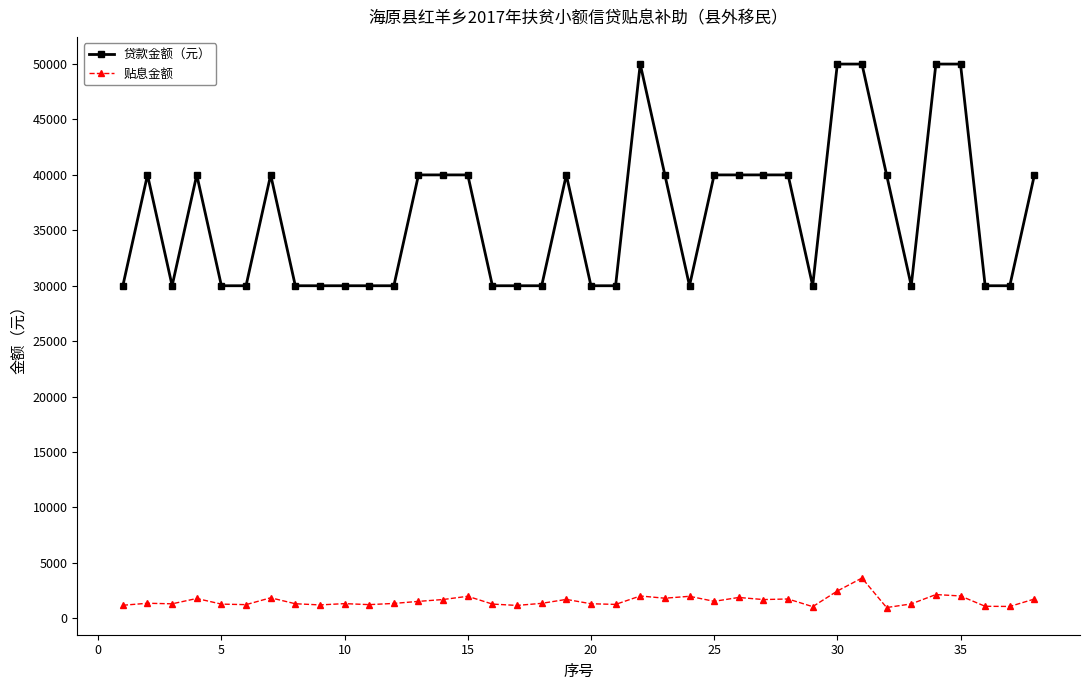

What is the value of the 贷款金额（元） point at the 17th from the left?

30000.0